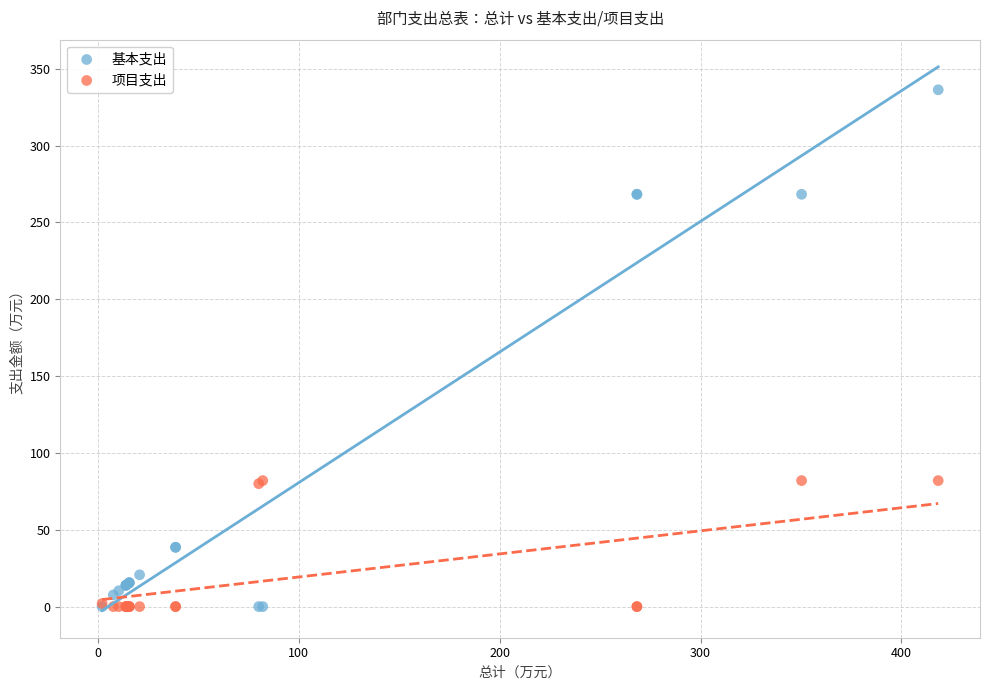

Which series has the widest spread of Y values?

基本支出